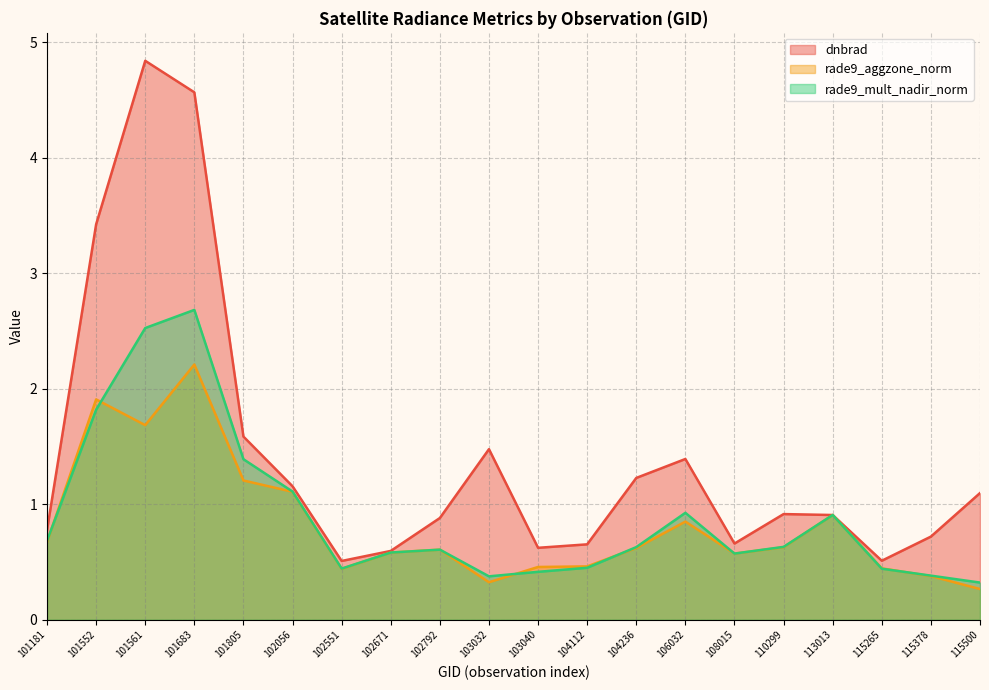

Reading left to right, transcribe all the data shown in this chart.

dnbrad: 0.8	3.4	4.8	4.6	1.6	1.2	0.5	0.6	0.9	1.5	0.6	0.7	1.2	1.4	0.7	0.9	0.9	0.5	0.7	1.1
rade9_aggzone_norm: 0.7	1.9	1.7	2.2	1.2	1.1	0.4	0.6	0.6	0.3	0.5	0.5	0.6	0.8	0.6	0.6	0.9	0.4	0.4	0.3
rade9_mult_nadir_norm: 0.7	1.8	2.5	2.7	1.4	1.1	0.4	0.6	0.6	0.4	0.4	0.5	0.6	0.9	0.6	0.6	0.9	0.4	0.4	0.3